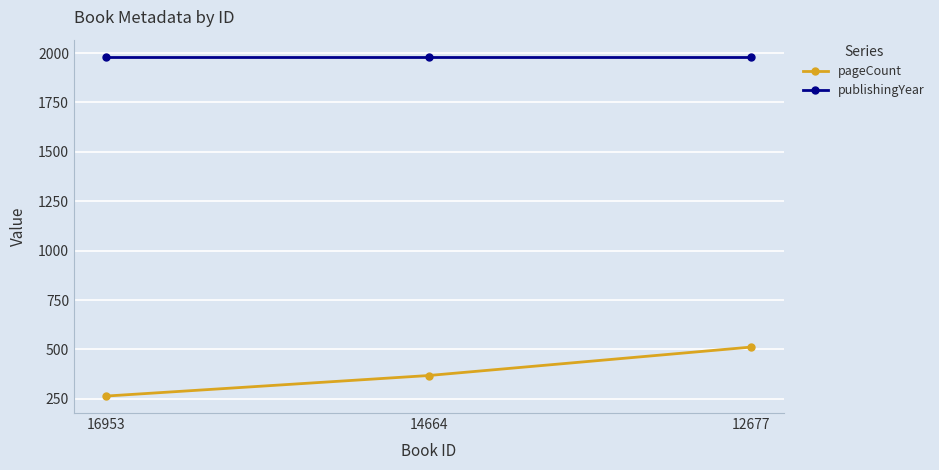

What is the total value across all series at 14664?

2350